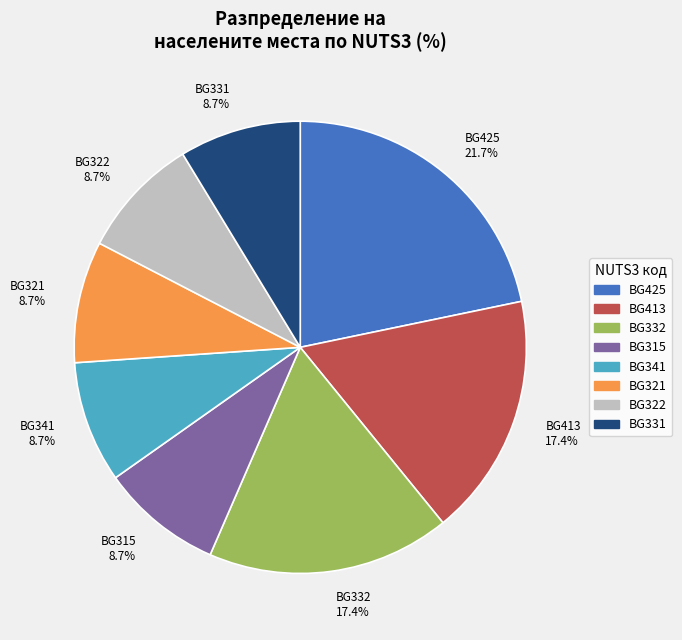

Between BG332 17.4% and BG425 21.7%, which is larger?

BG425 21.7%